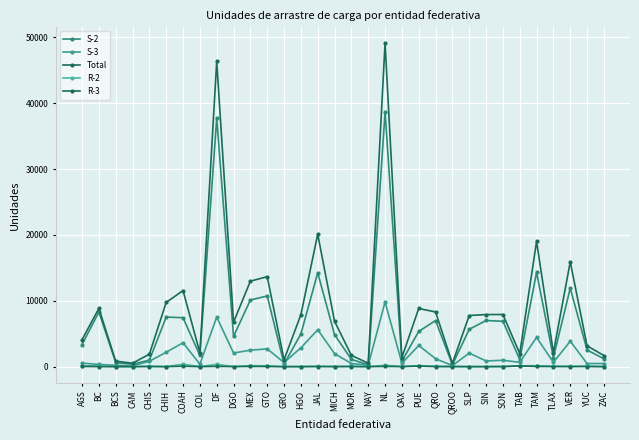

Is the value of Total at SIN greater than the value of R-2 at HGO?

Yes